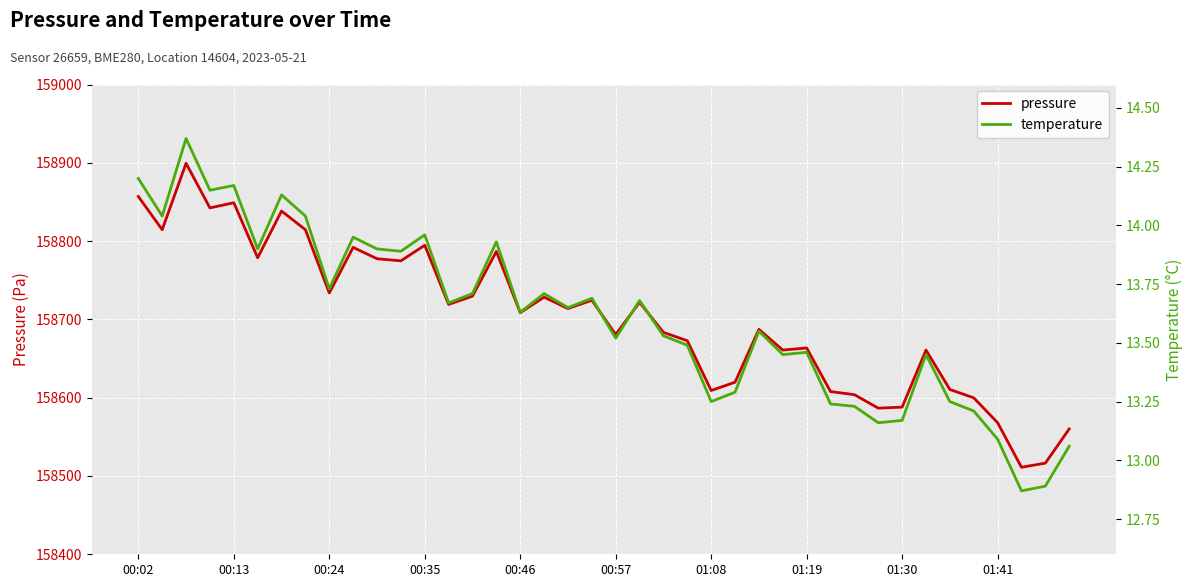

What position from the left is 10?

11